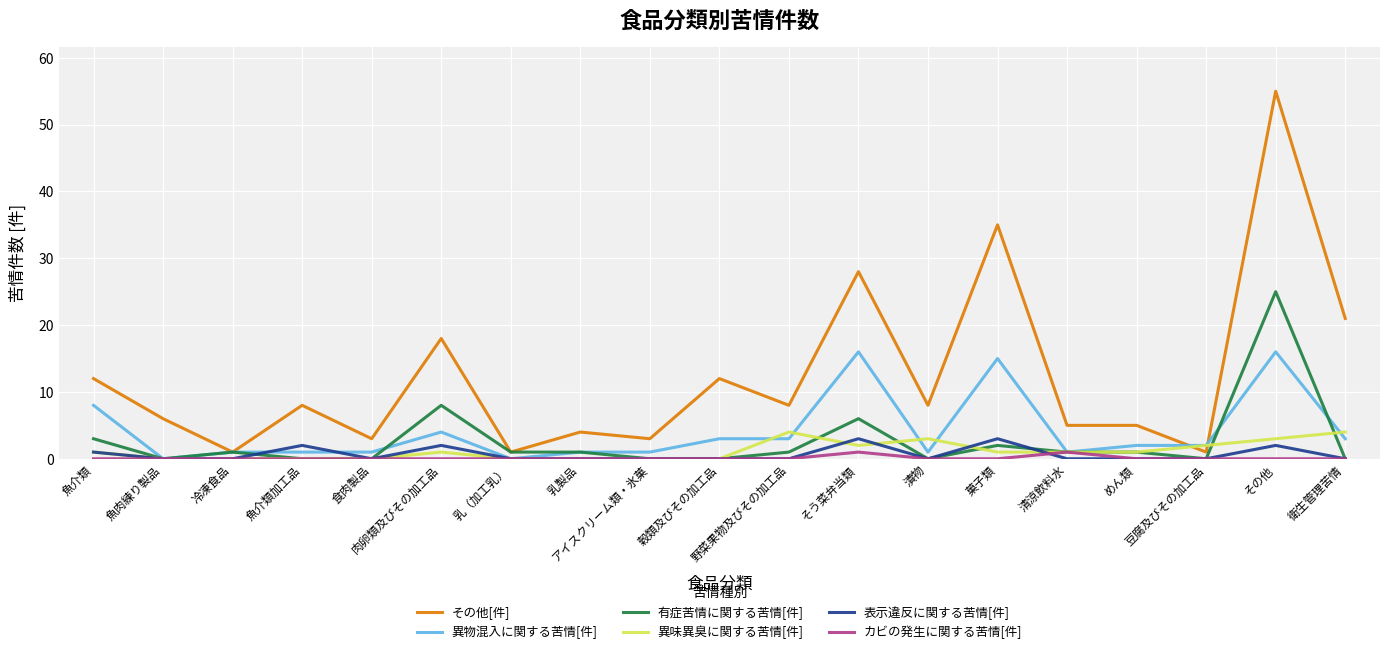

What is the maximum value for 異物混入に関する苦情[件]?

16